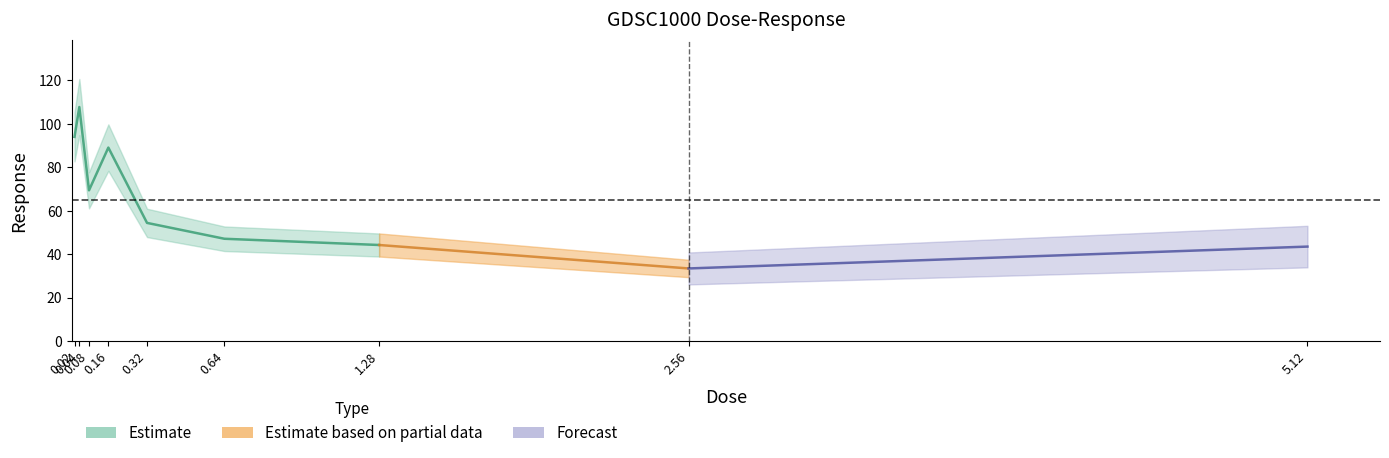

What is the difference between the values at 2.56 and 5.12?

10.1